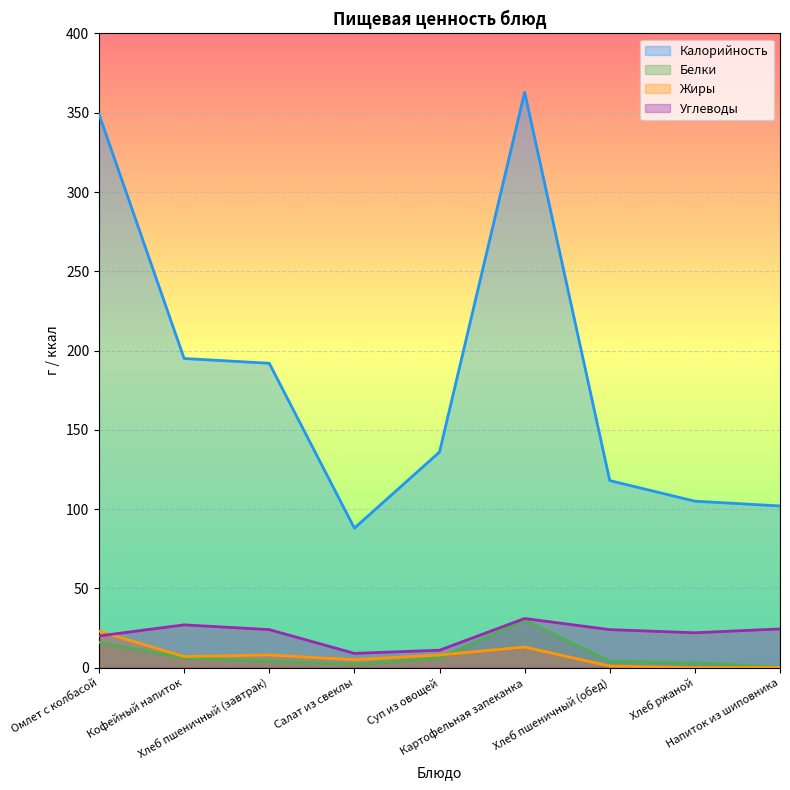

What is the maximum value for Углеводы?

31.0